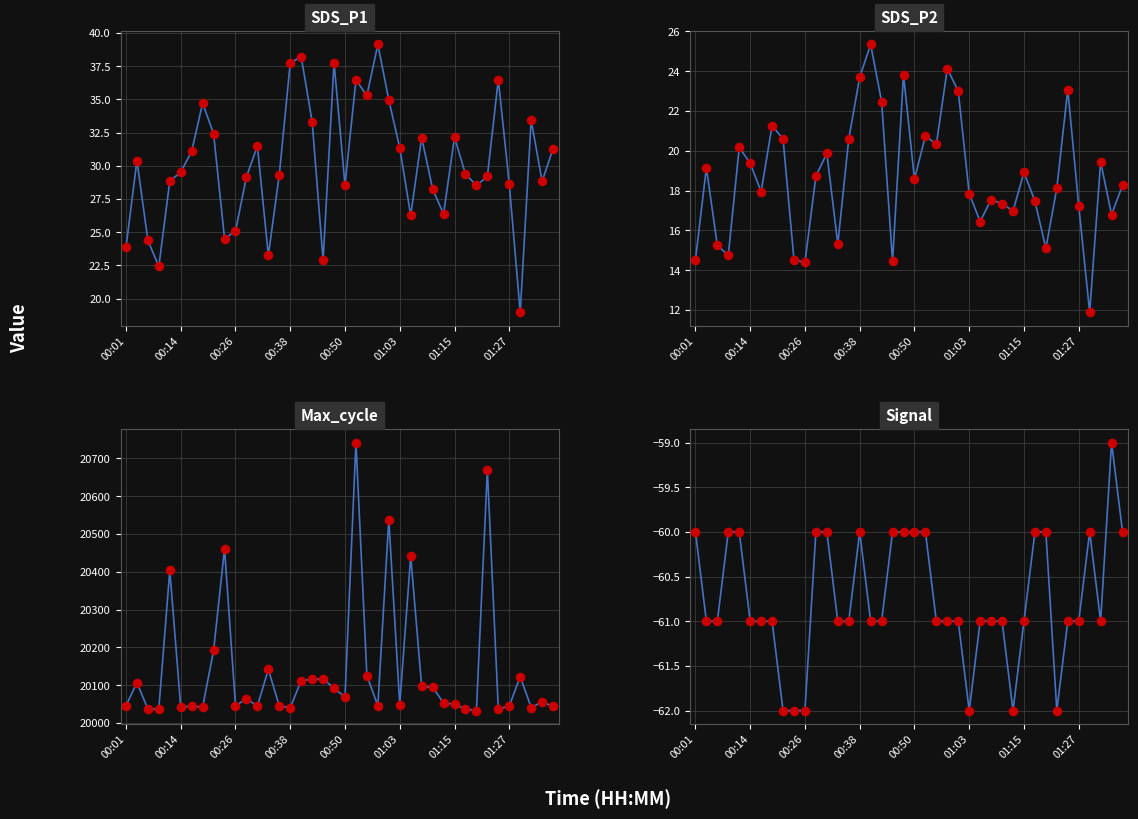

What is the total value across all series at 38?

20042.6